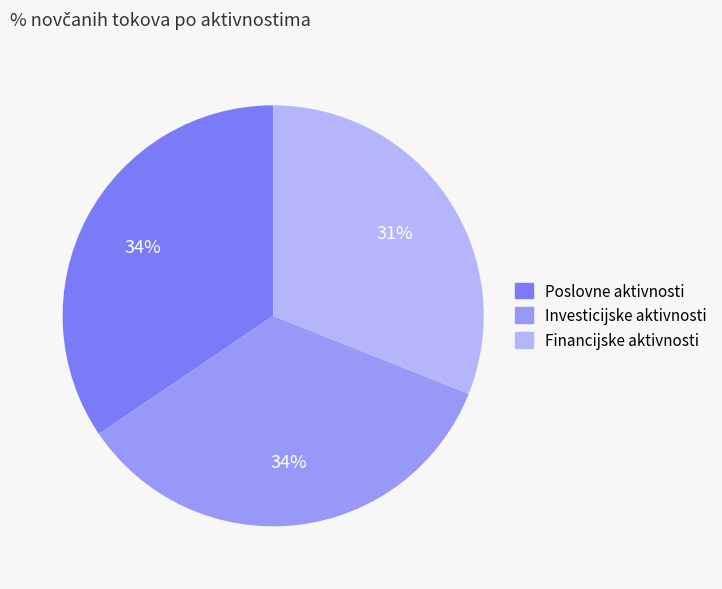

How many slices are in this pie chart?

3